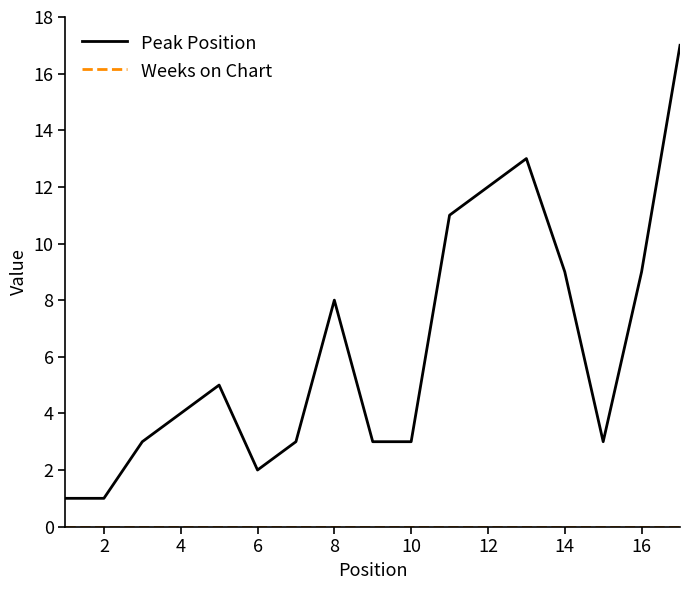

Which series has the largest range (max minus min)?

Peak Position